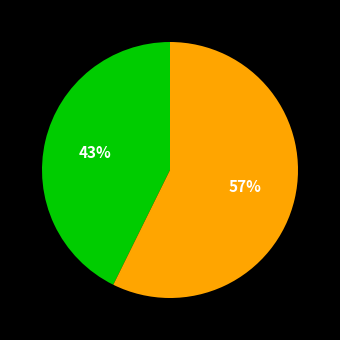

Is there a majority slice in this chart?

Yes